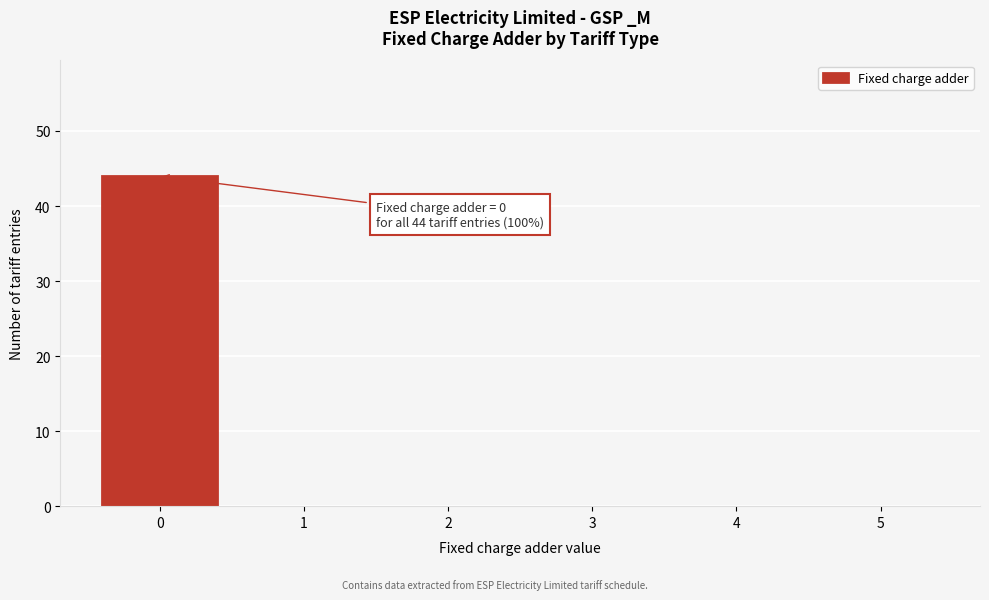

Which range on the x-axis has the tallest bar?

-0.5 to 0.5